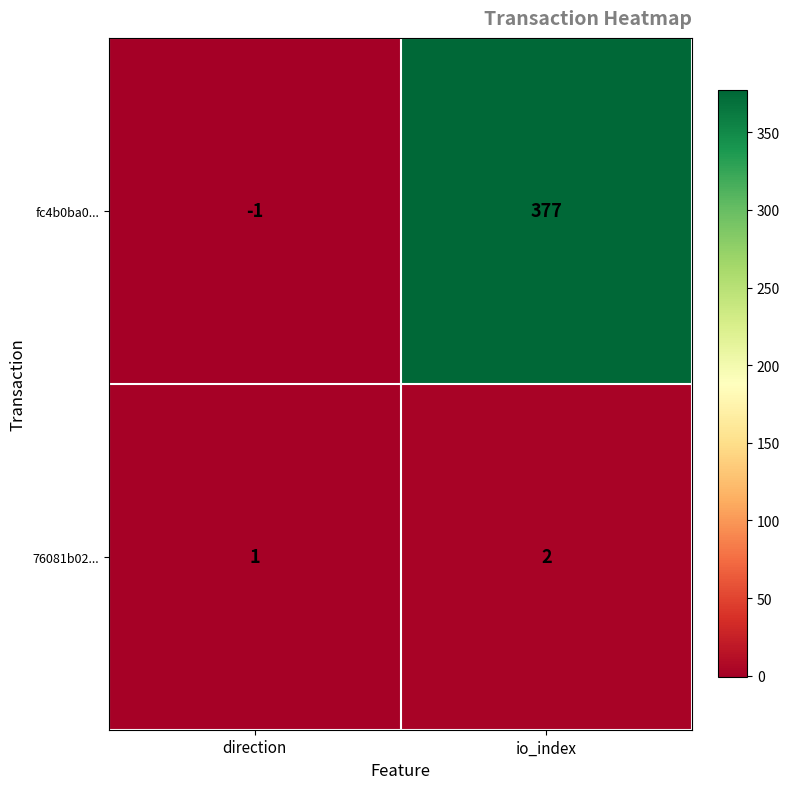

The value of 76081b02... at direction is 0. True or false?

False